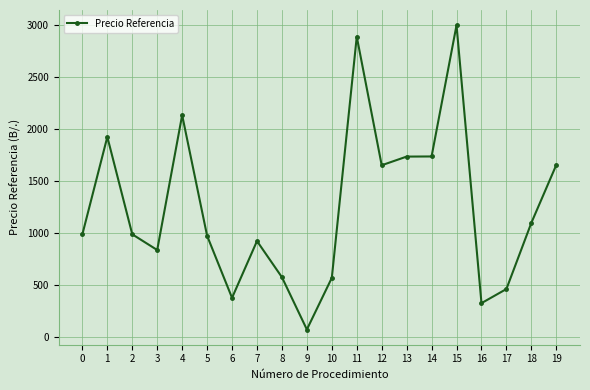

At which category does the data reach its first local valley?

3